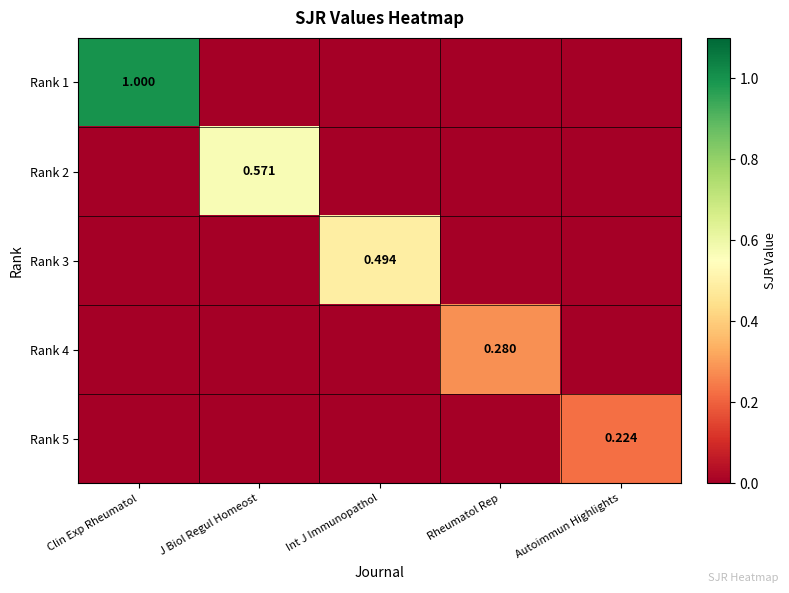

Which series has the largest total across all categories?

Rank 1